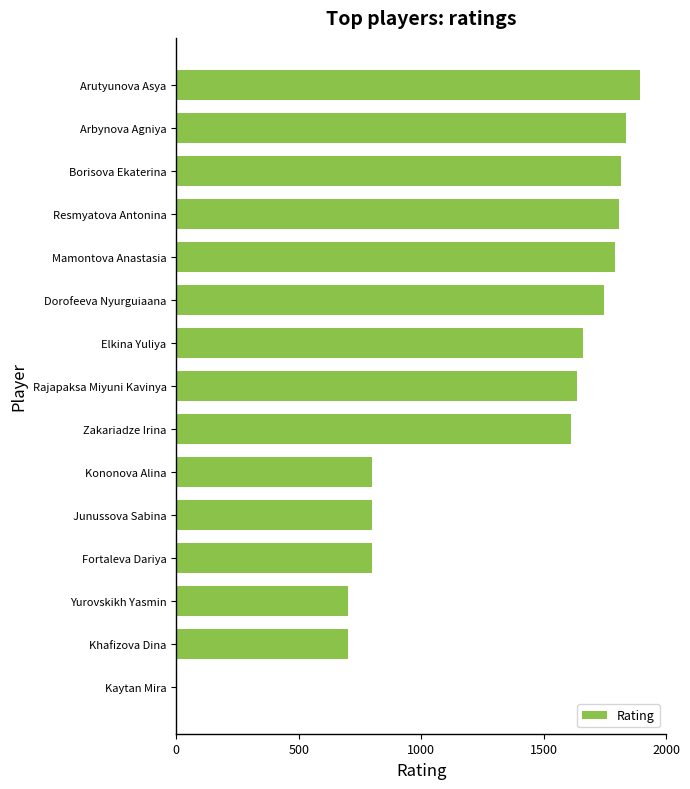

Approximately how many times larger is the value at Borisova Ekaterina compared to Rajapaksa Miyuni Kavinya?

1.1